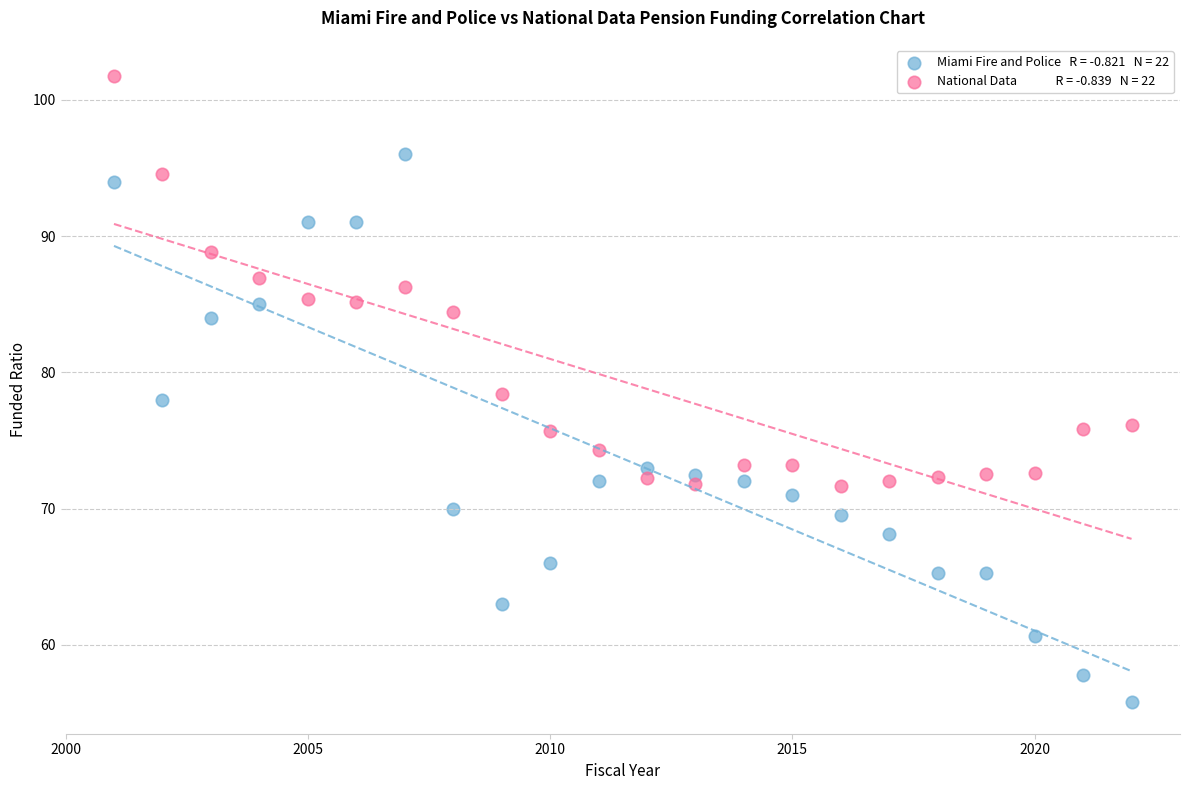

Across all data points, what is the range of Y values (max minus min)?

46.0